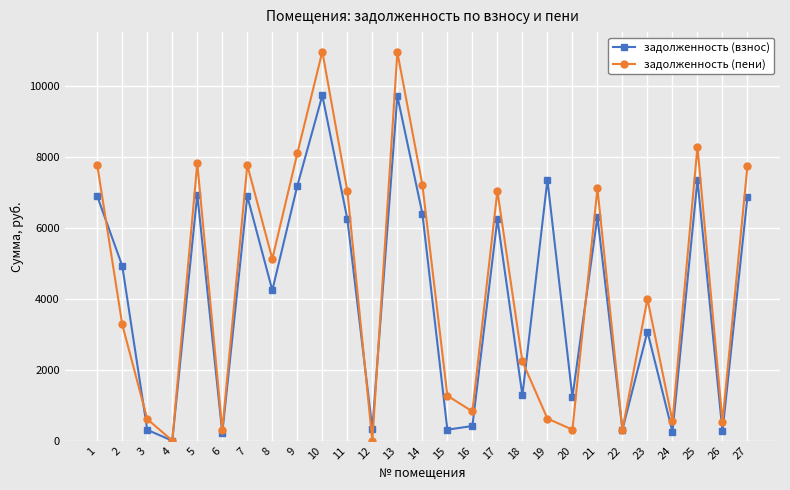

Rank the series by their maximum value, from lowest to highest.

задолженность (взнос), задолженность (пени)